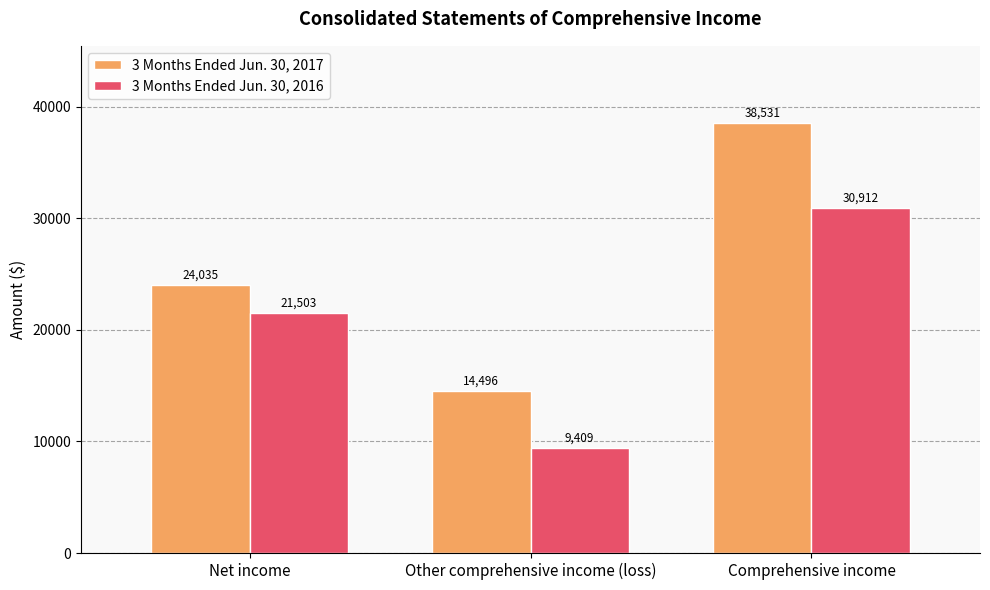

Is the value of 3 Months Ended Jun. 30, 2016 at Other comprehensive income (loss) greater than the value of 3 Months Ended Jun. 30, 2017 at Other comprehensive income (loss)?

No